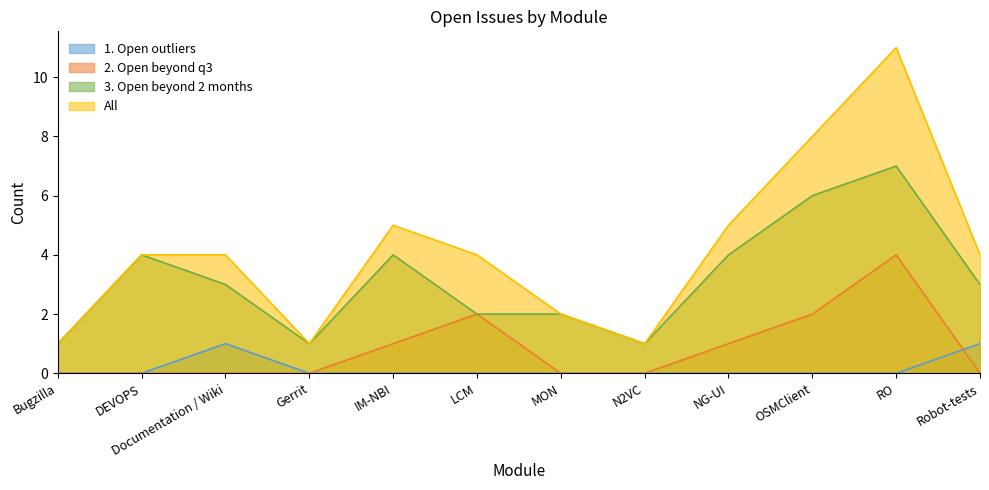

List the series in order of their overall mean, highest first.

All, 3. Open beyond 2 months, 2. Open beyond q3, 1. Open outliers